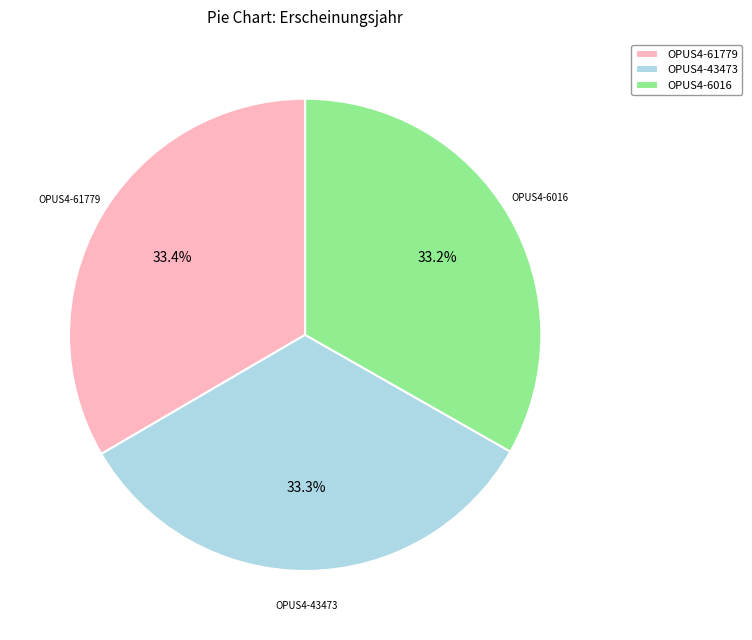

What percentage is the OPUS4-61779 slice, to the nearest percent?

33%